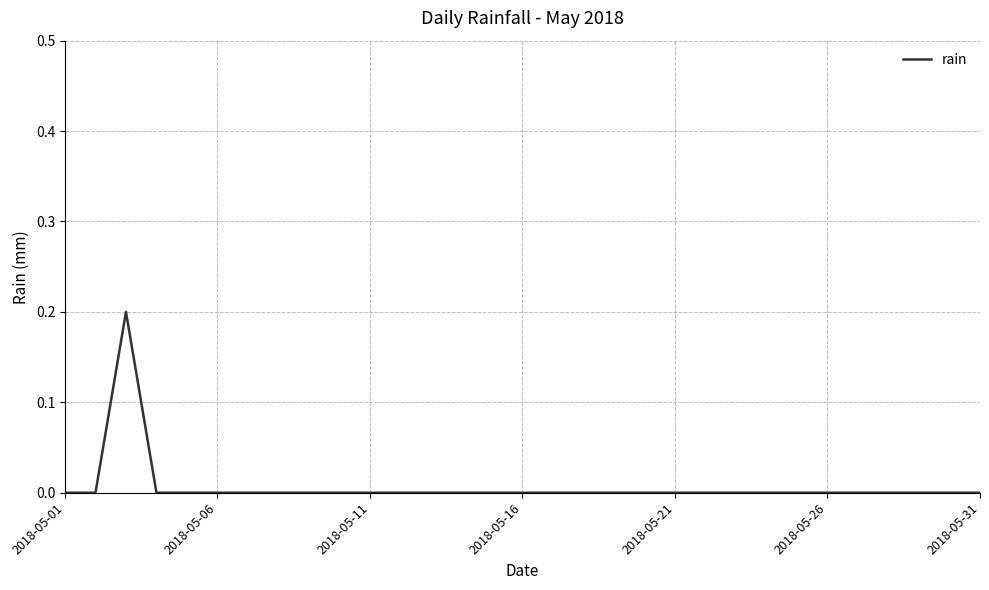

Is it true that the value at 2018-05-26 is 0.0?

True